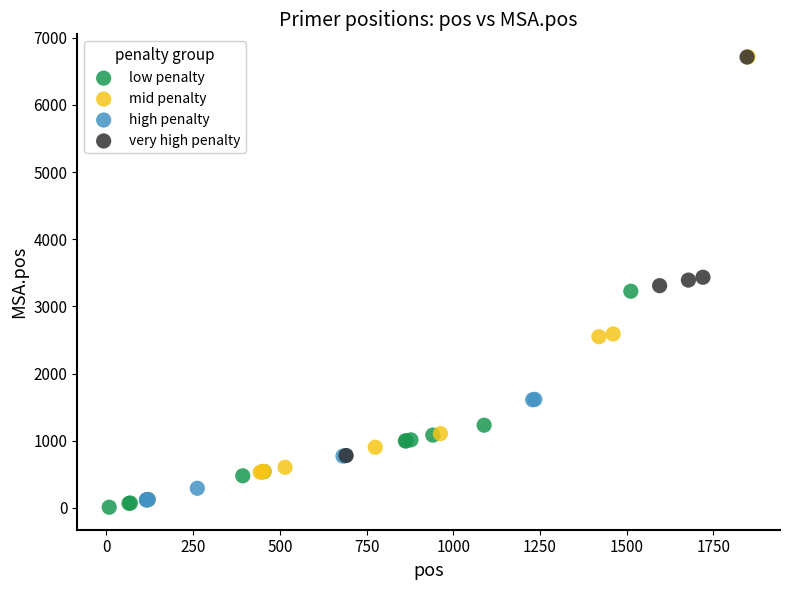

Which series reaches the minimum Y coordinate?

low penalty